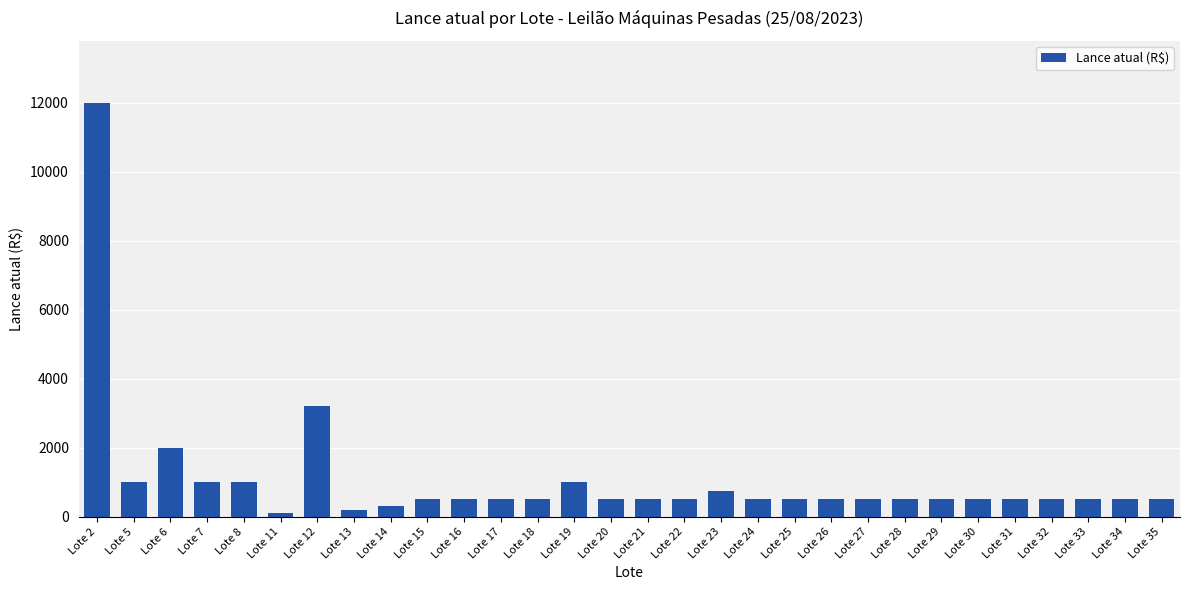

What is the change in value from Lote 6 to Lote 7?

-1000